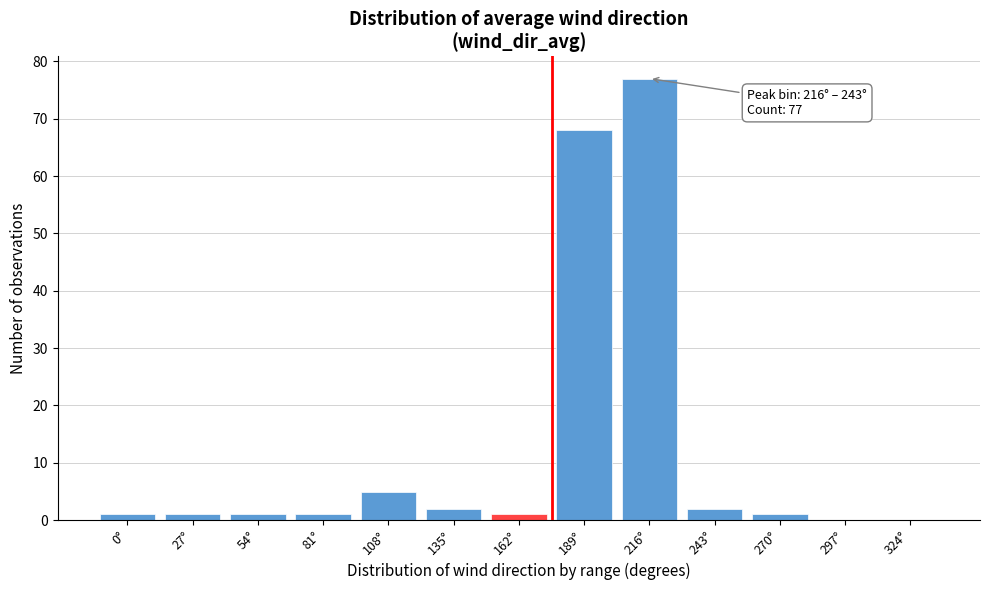

Reading right to left, extract all data points from this chart.

324°=0	297°=0	270°=1	243°=2	216°=77	189°=68	162°=1	135°=2	108°=5	81°=1	54°=1	27°=1	0°=1